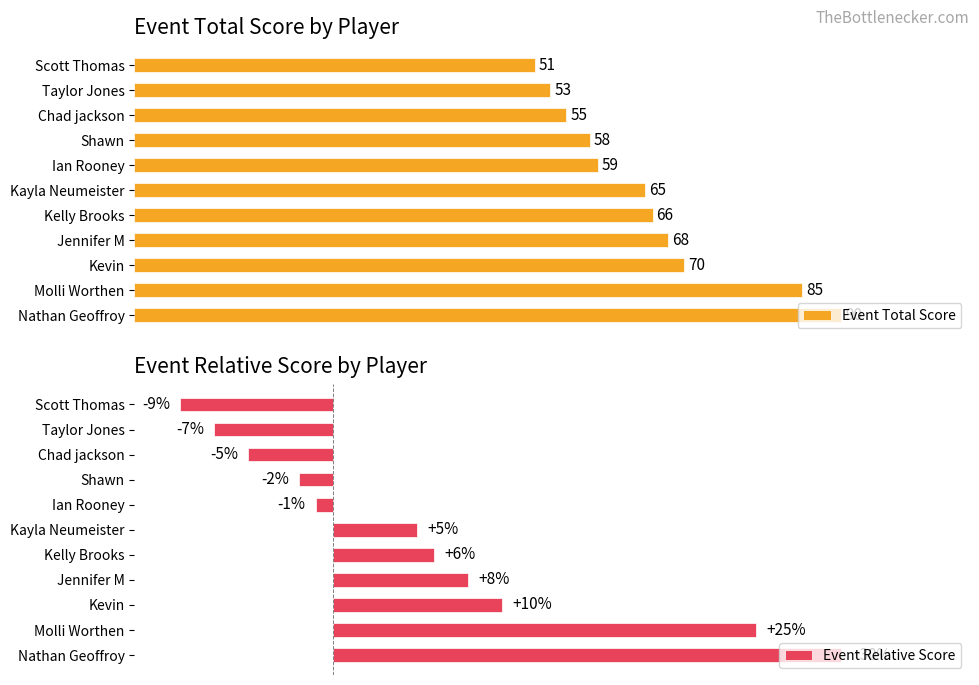

Rank the categories by Event Total Score value from highest to lowest.

Nathan Geoffroy, Molli Worthen, Kevin, Jennifer M, Kelly Brooks, Kayla Neumeister, Ian Rooney, Shawn, Chad jackson, Taylor Jones, Scott Thomas